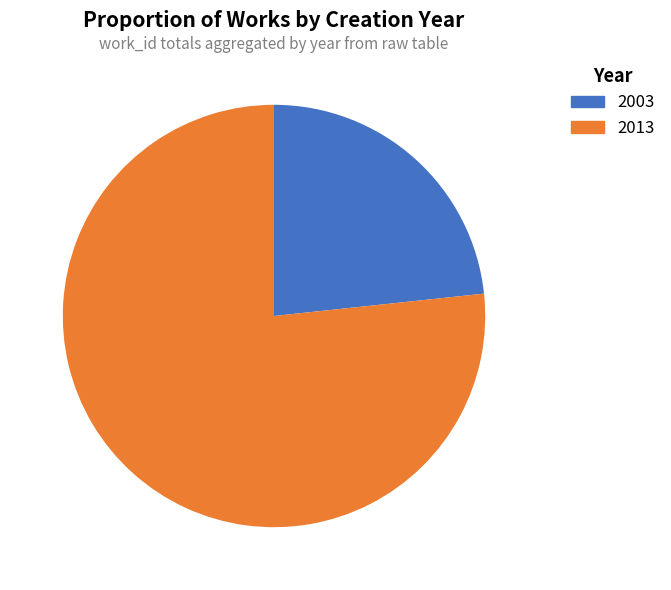

Does any single category account for the majority?

Yes